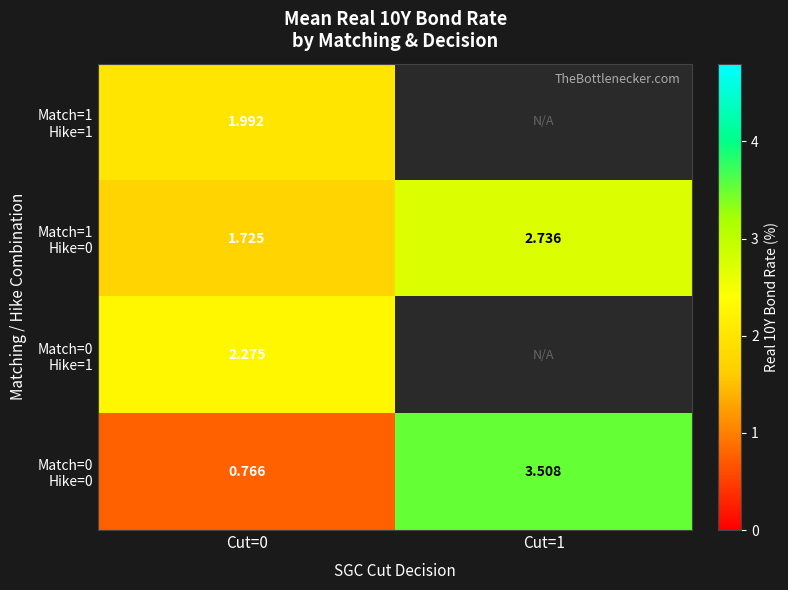

Which series changed the most between Cut=0 and Cut=1?

Match=0 Hike=0